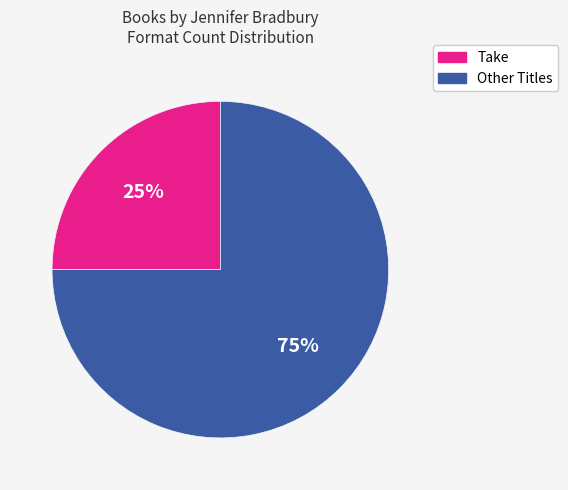

To the nearest percent, what is the difference between the largest and smallest slice percentages?

50%